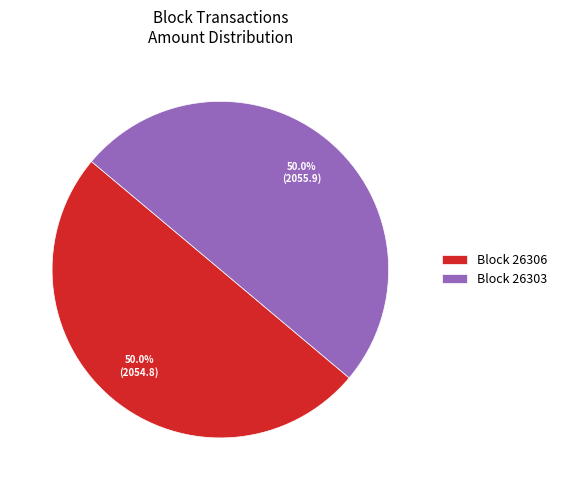

What percentage is NOT represented by Block 26303?

50.0%